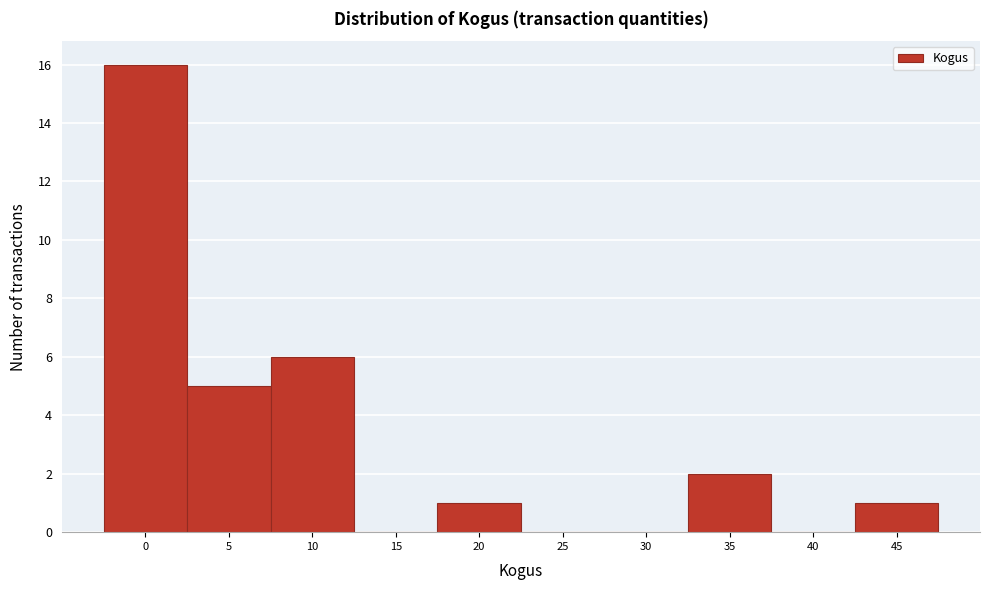

Reading left to right, extract all data points from this chart.

0=16	5=5	10=6	15=0	20=1	25=0	30=0	35=2	40=0	45=1